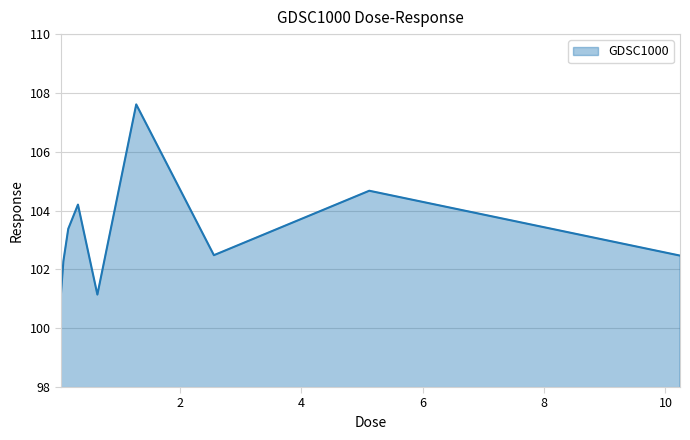

What is the greatest value displayed?

107.6